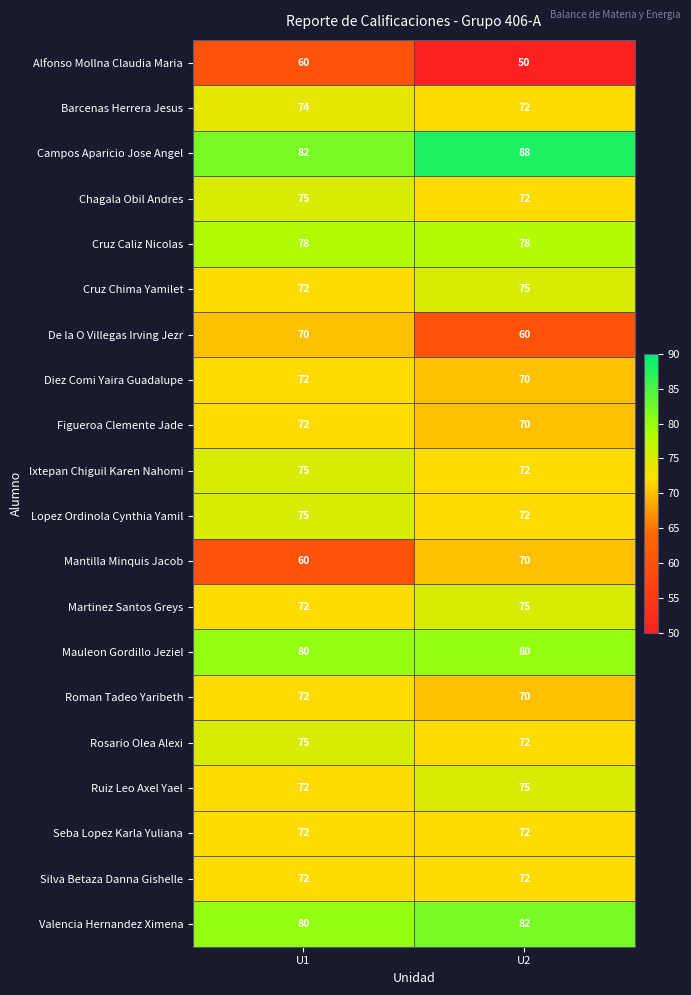

What is the maximum value shown in the chart?

88